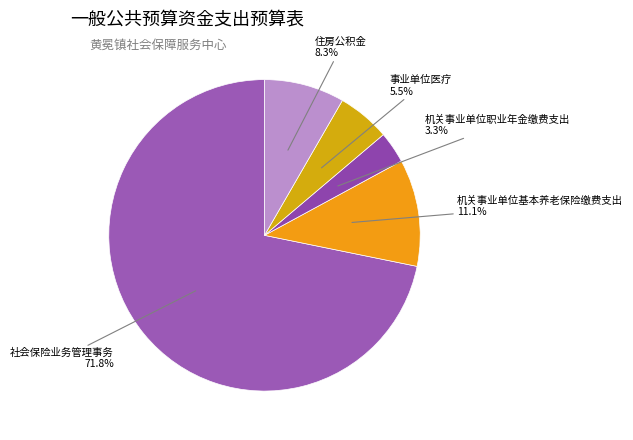

Rank the categories by value from highest to lowest.

社会保险业务管理事务, 机关事业单位基本养老保险缴费支出, 住房公积金, 事业单位医疗, 机关事业单位职业年金缴费支出